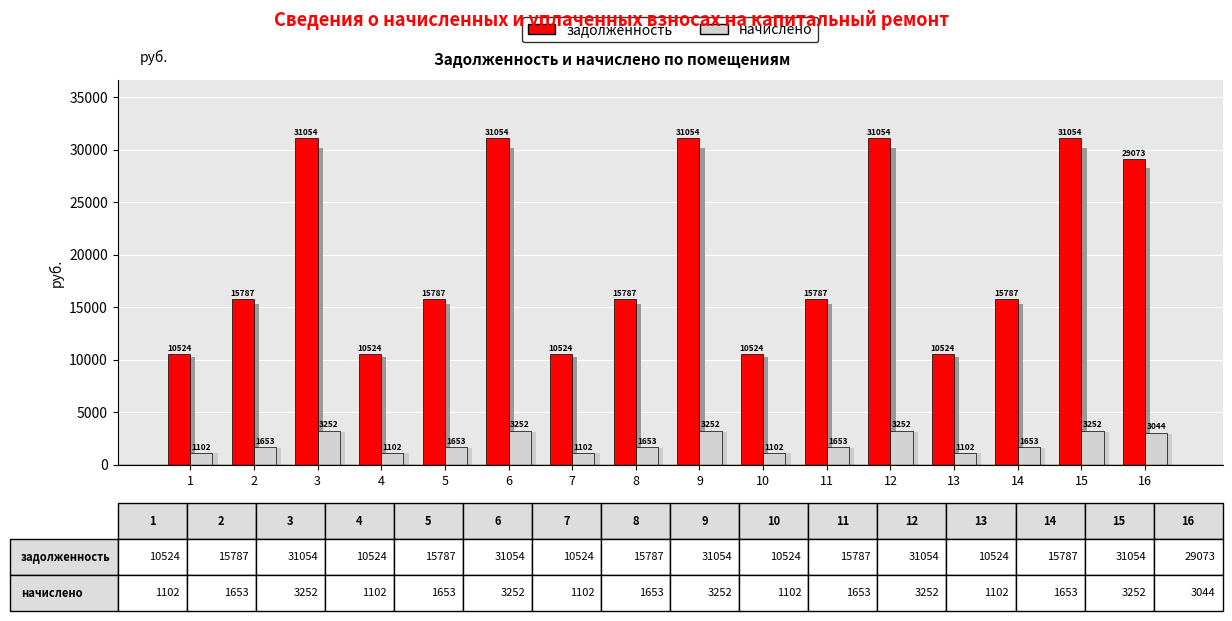

The value of задолженность at 5 is 5971.6. True or false?

False